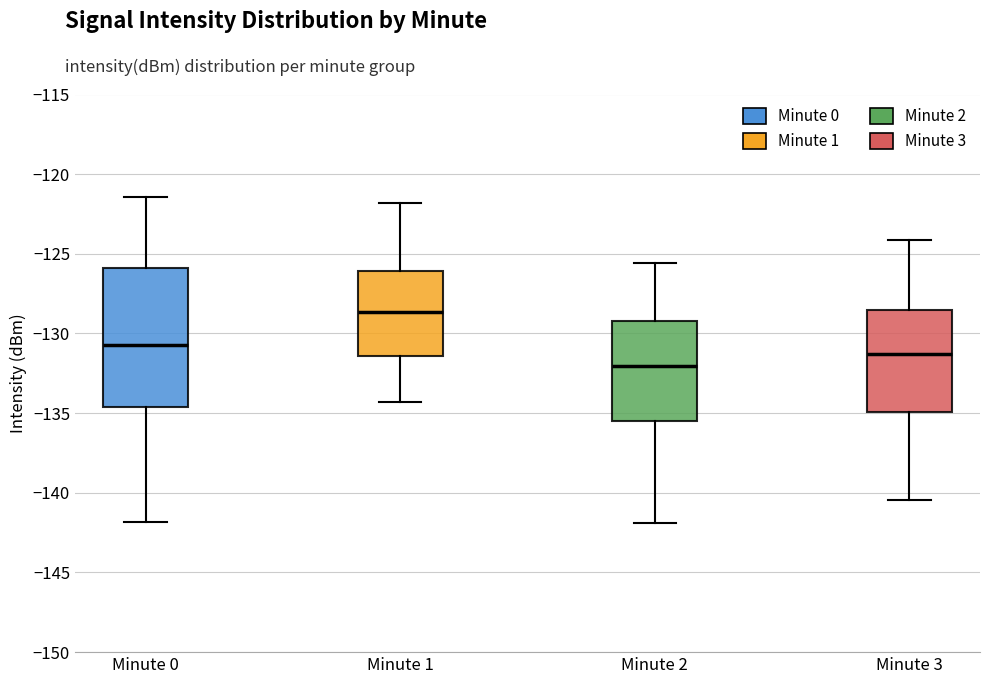

Reading left to right, transcribe this box plot: for each box, give where its median line is, the range the box spans, and where its two whiskers end, as read against the y-axis. The values are not printed on the chart, so give them approximately, as read against the axis.

Minute 0: median -130.5, box -134.5 to -126.0, whiskers -142.0 to -121.5
Minute 1: median -128.5, box -131.5 to -126.0, whiskers -134.5 to -122.0
Minute 2: median -132.0, box -135.5 to -129.0, whiskers -142.0 to -125.5
Minute 3: median -131.5, box -135.0 to -128.5, whiskers -140.5 to -124.0